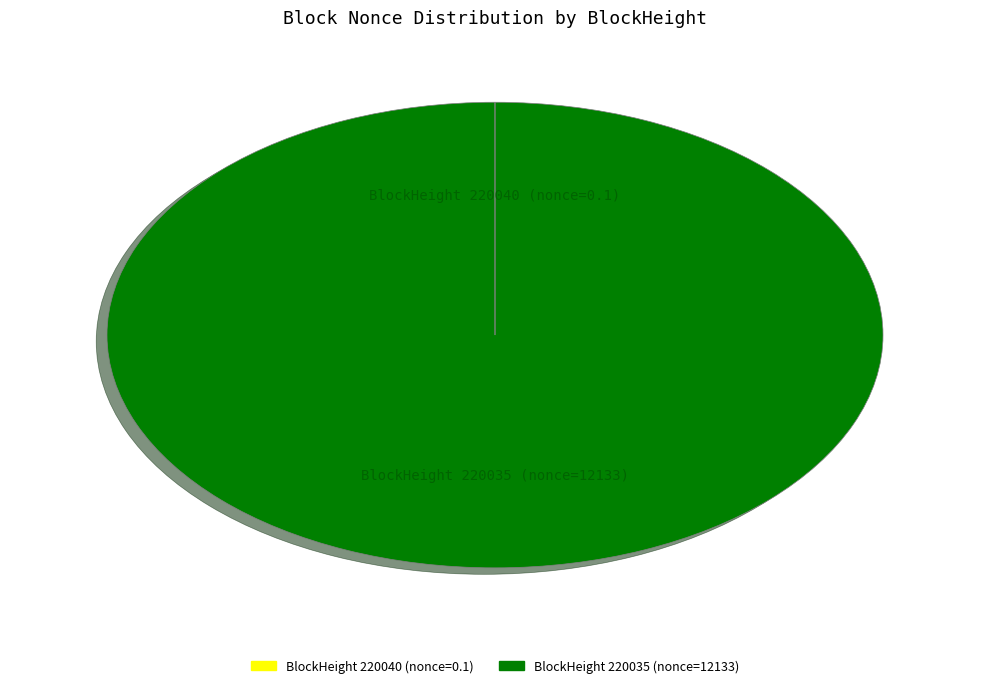

Does any single category account for the majority?

Yes